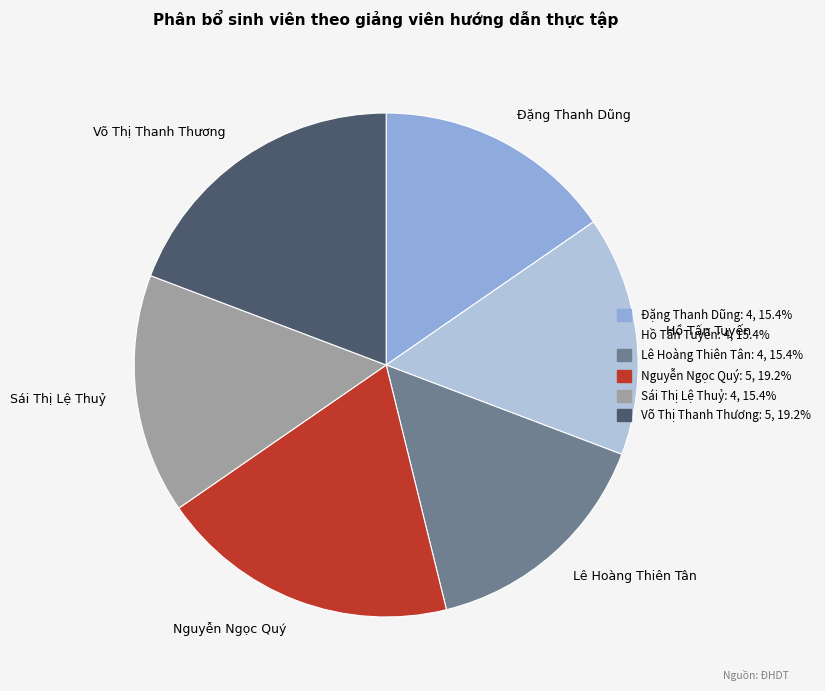

Is it true that Nguyễn Ngọc Quý is 19% of the pie?

True